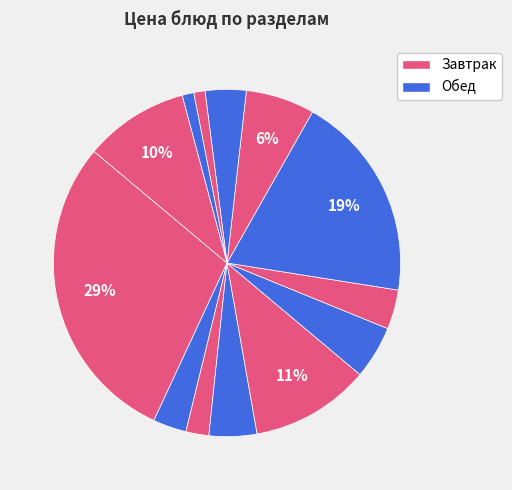

Count the number of slices in the pie.

13